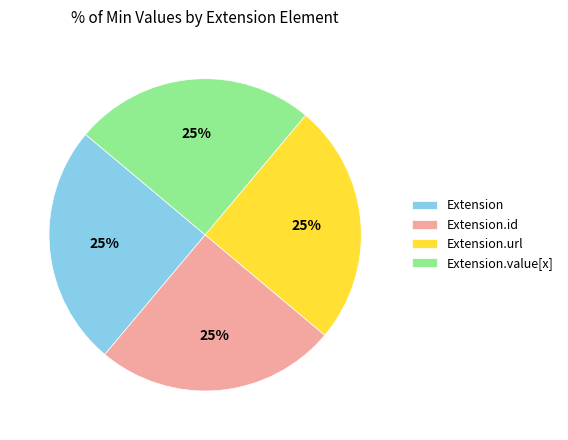

What percentage is the Extension slice, to the nearest percent?

25%